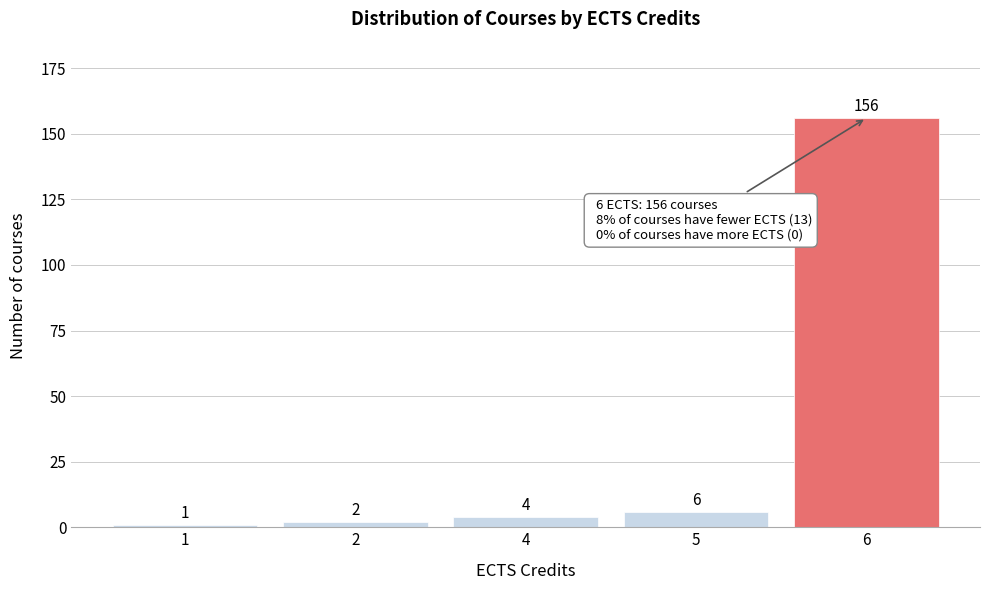

Reading right to left, list all the values displayed in this chart.

6=156	5=6	4=4	2=2	1=1